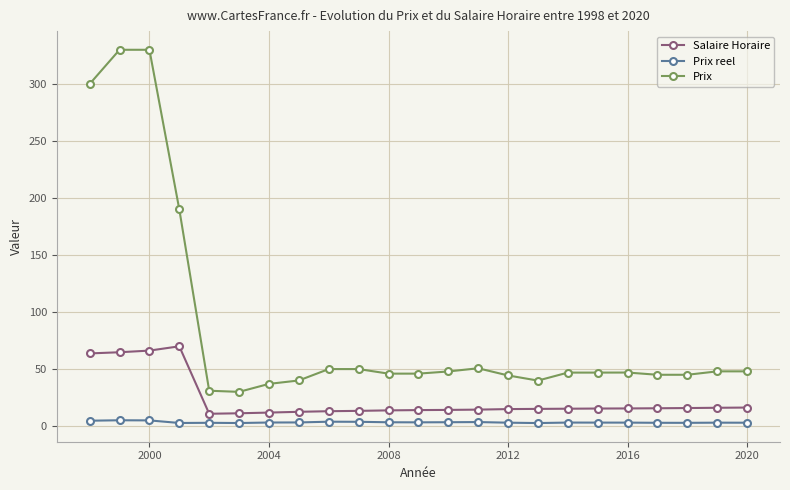

True or false: Prix has more than 1 points higher than both neighbors.

True